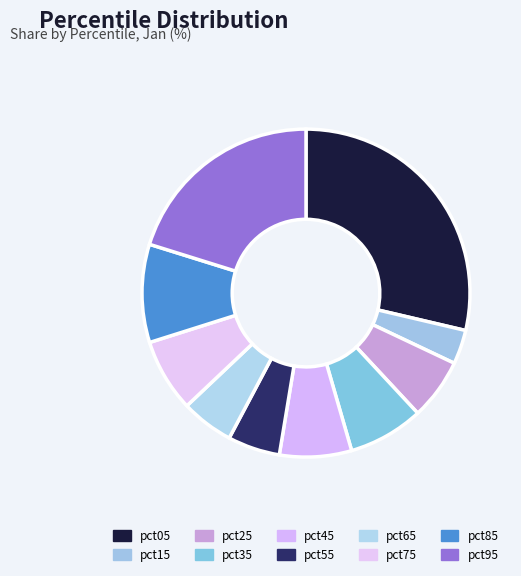

Is it true that pct15 is 3% of the pie?

True